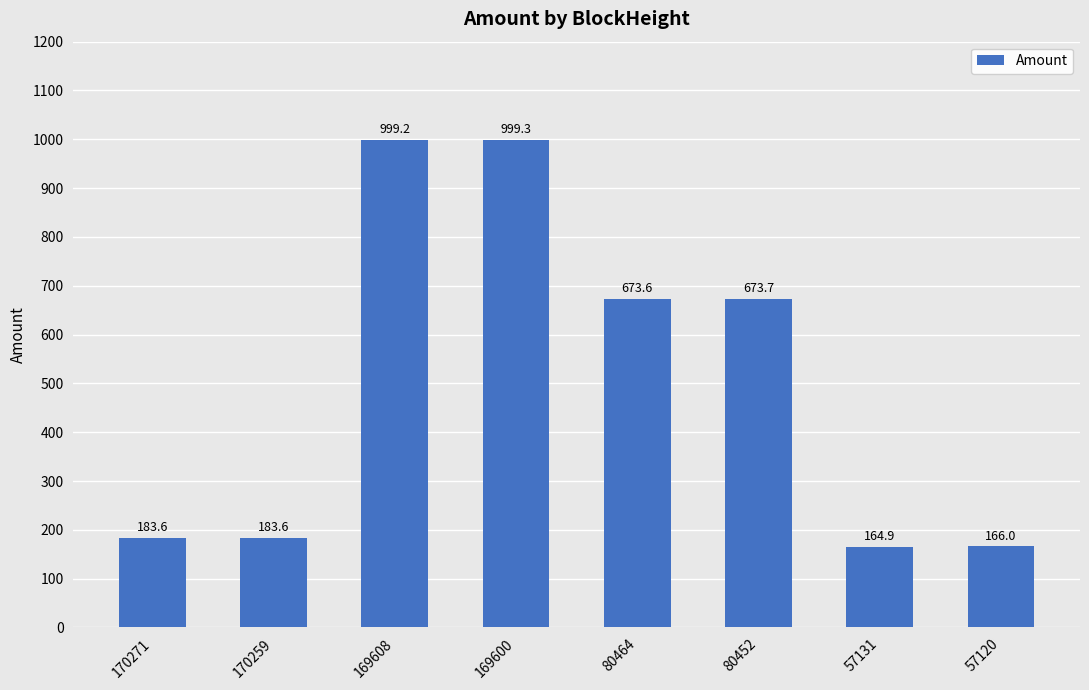

What is the sum of all values?

4043.9